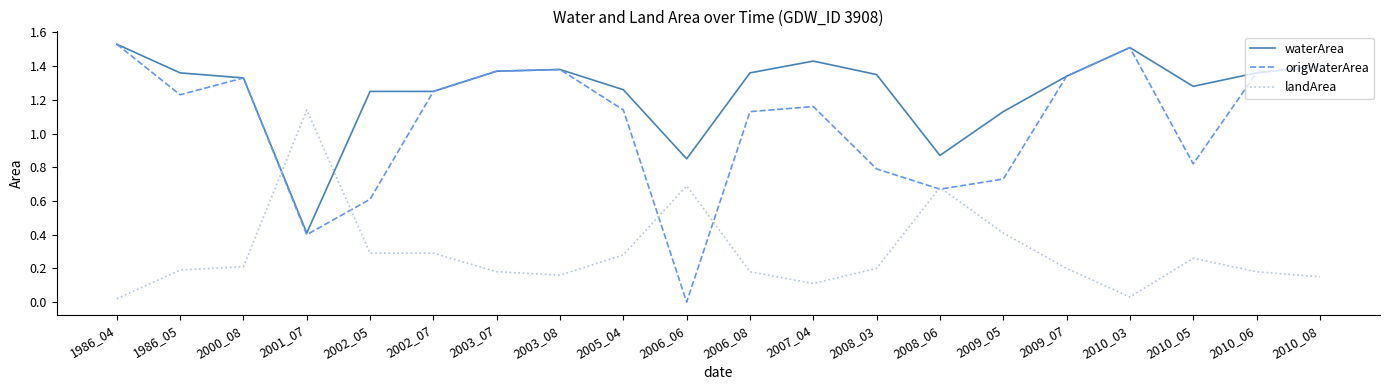

At which label does landArea reach its peak?

2001_07